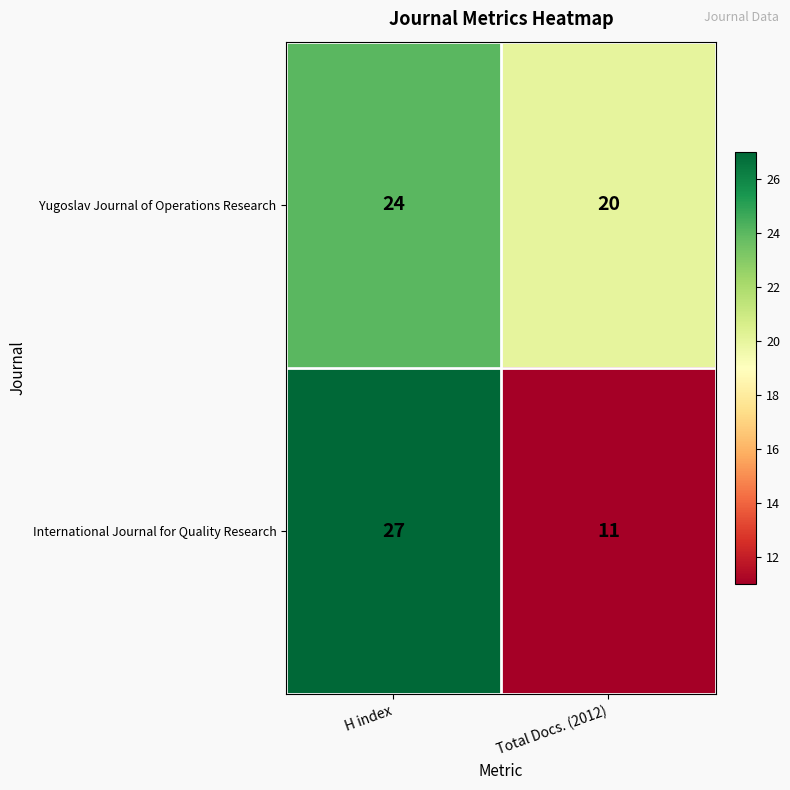

What is the sum of all Yugoslav Journal of Operations Research values?

44